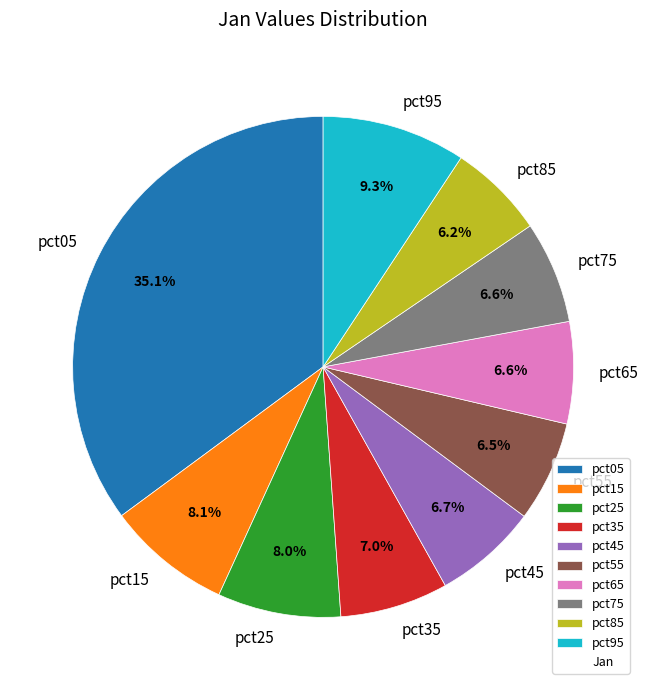

What is the largest slice in the pie chart?

pct05